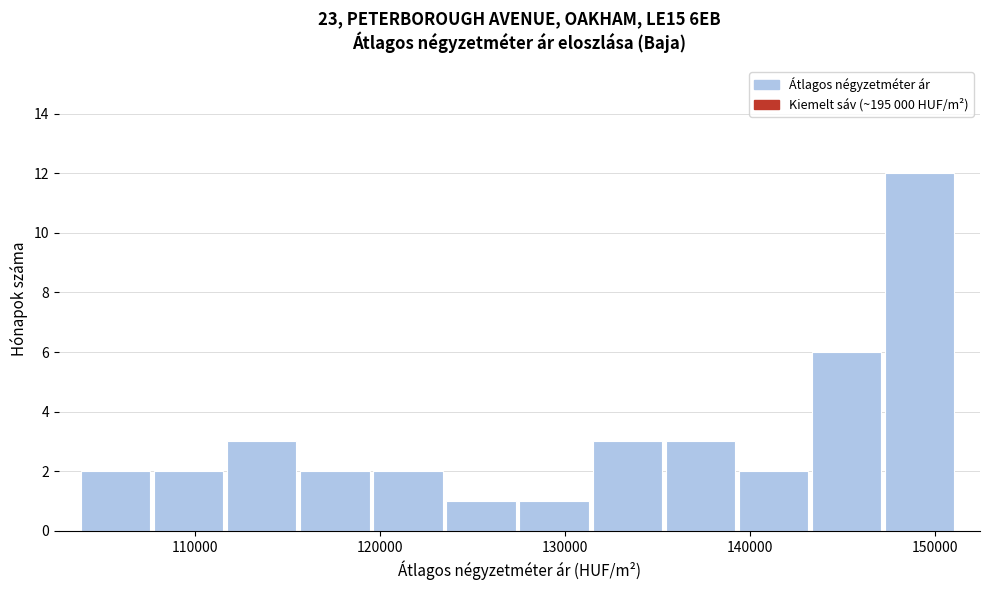

Around what value on the x-axis is the tallest bar? Give the approximate position of its centre, as read against the axis.

149000